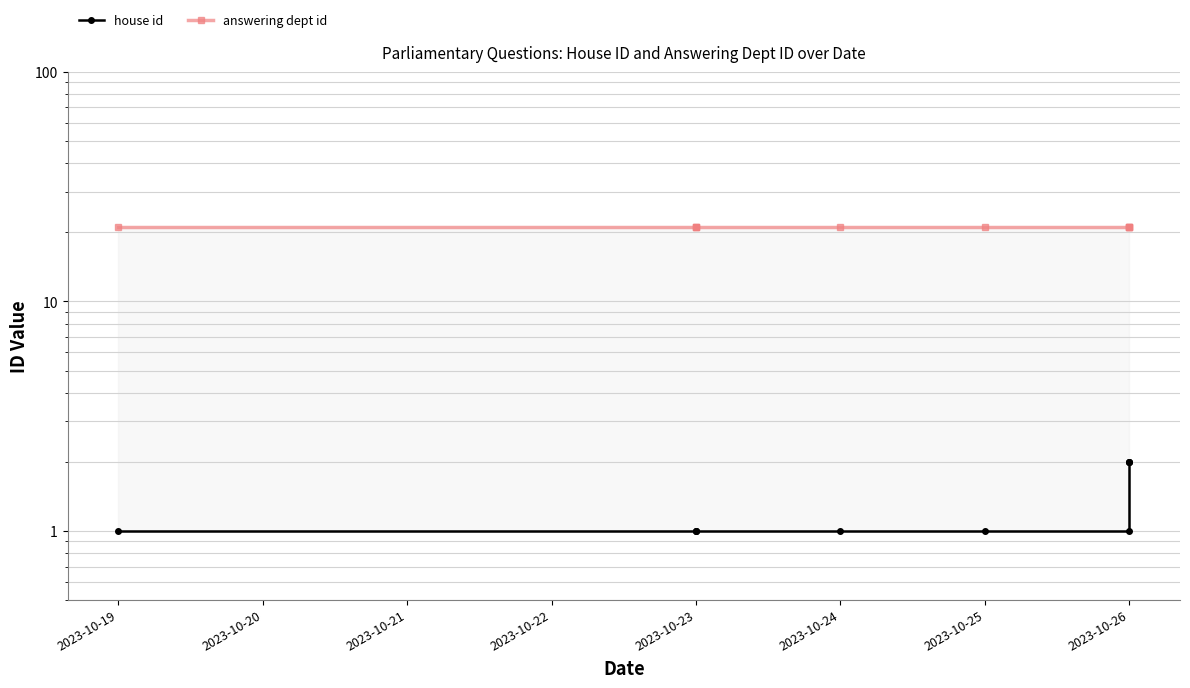

True or false: answering dept id has a value of 21 at 2023-10-21.

True